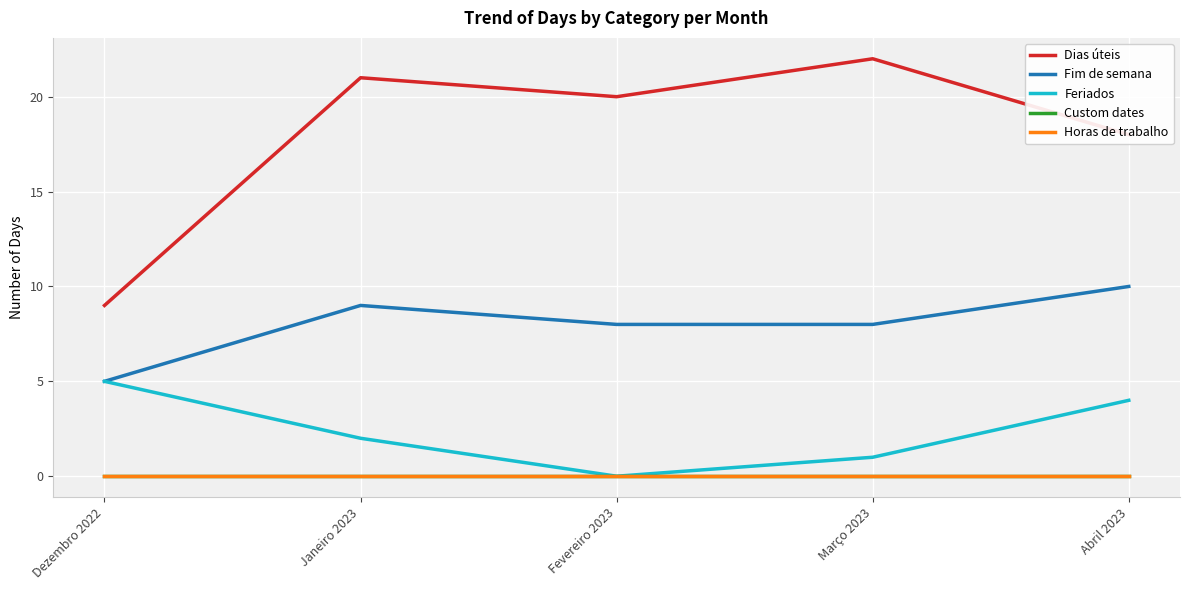

Does the chart display data point markers on the line(s)?

No